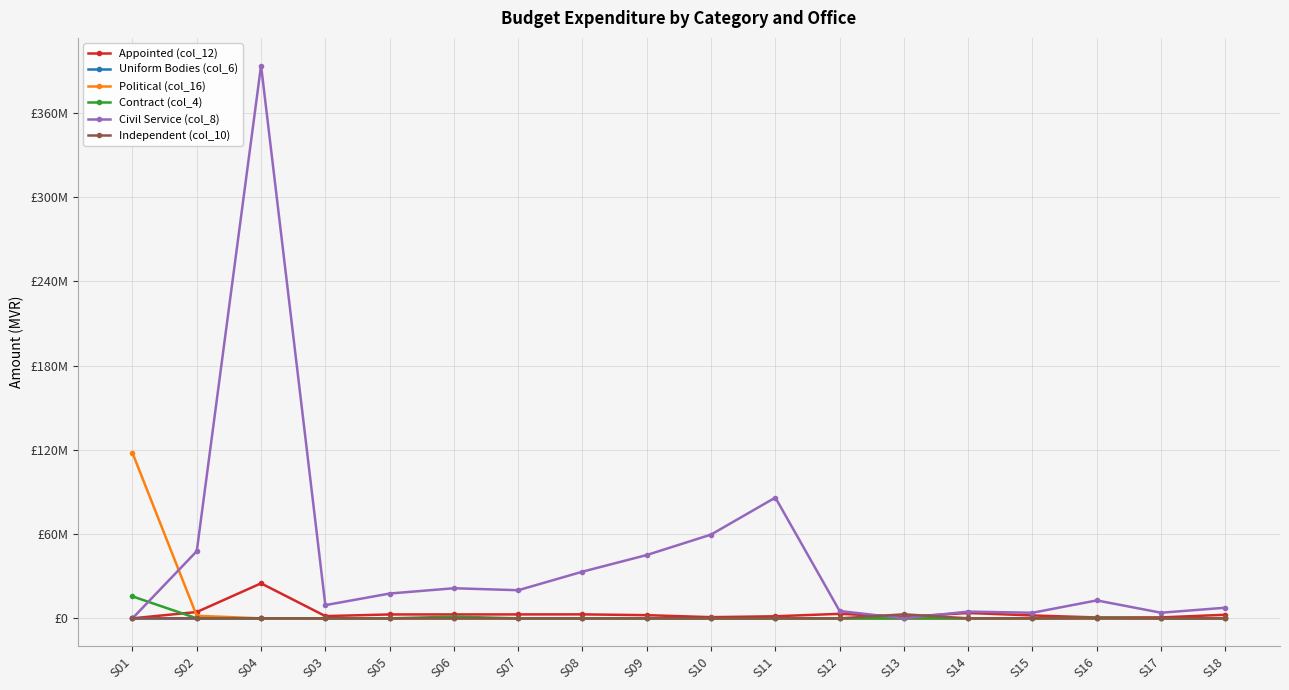

Is this an area chart (filled region under the line)?

No